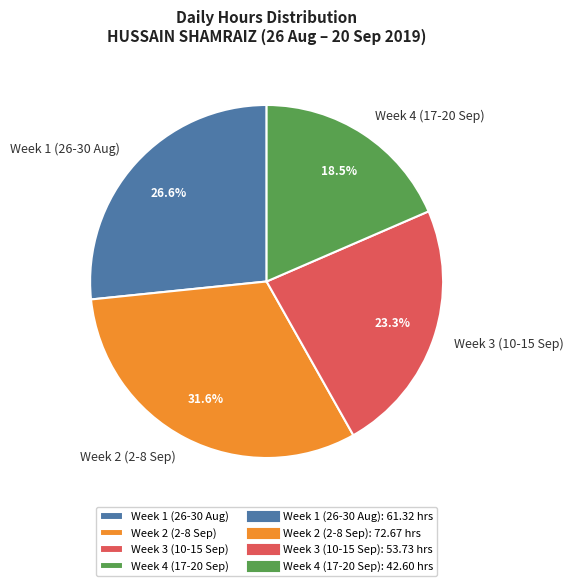

Rank the categories by value from highest to lowest.

Week 2 (2-8 Sep), Week 1 (26-30 Aug), Week 3 (10-15 Sep), Week 4 (17-20 Sep)